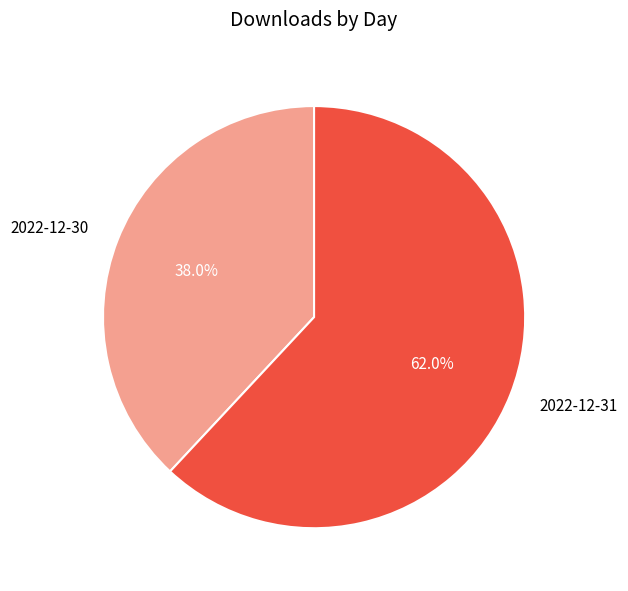

To the nearest percent, what percentage of the pie is 2022-12-31?

62%